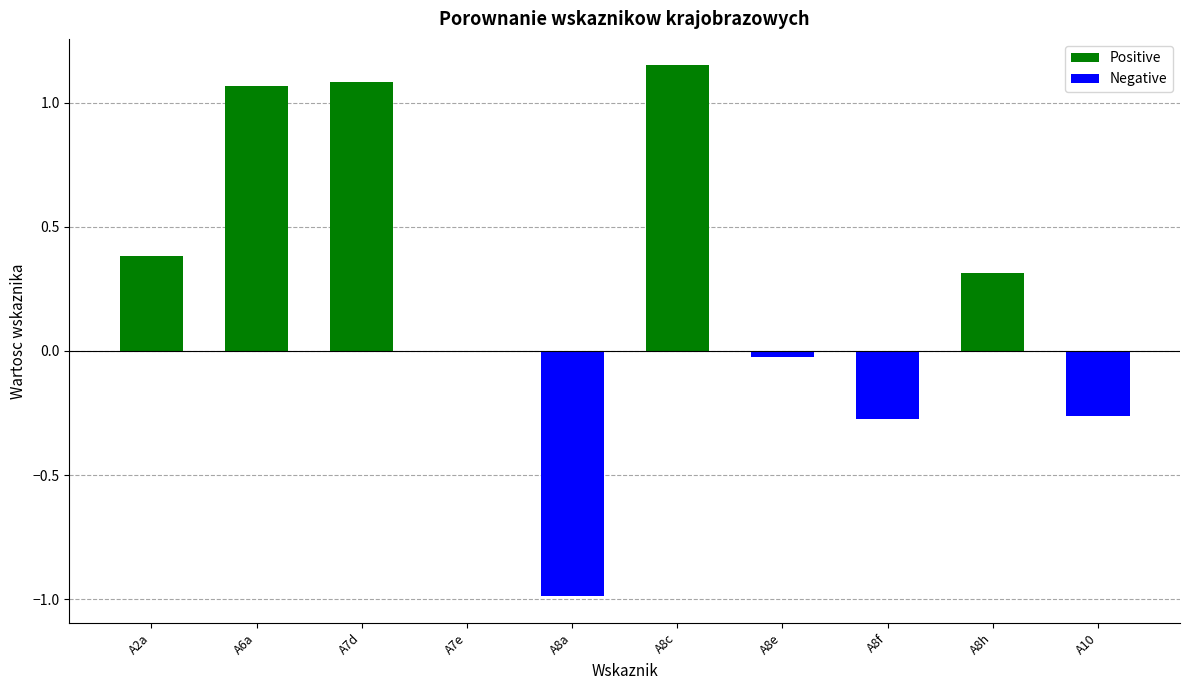

Are the bars grouped side by side (vs. stacked)?

Yes